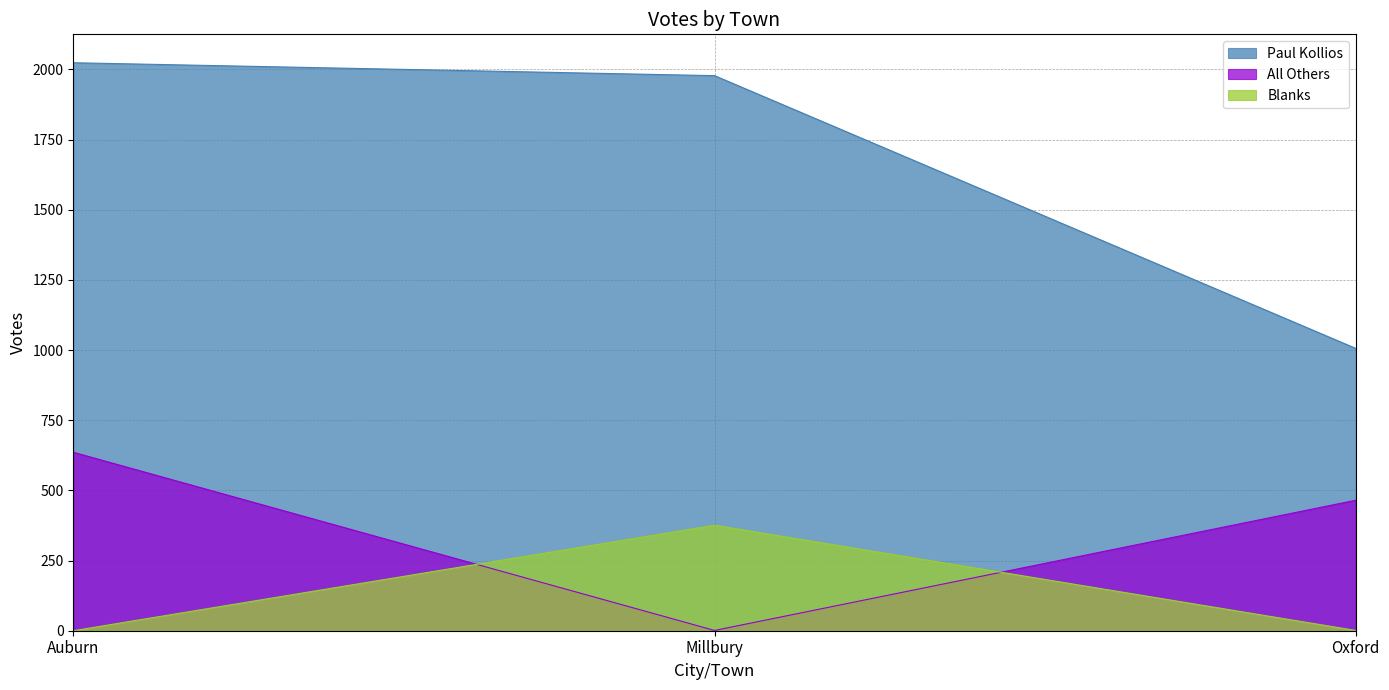

Count the All Others values in the range 1 to 636.

3